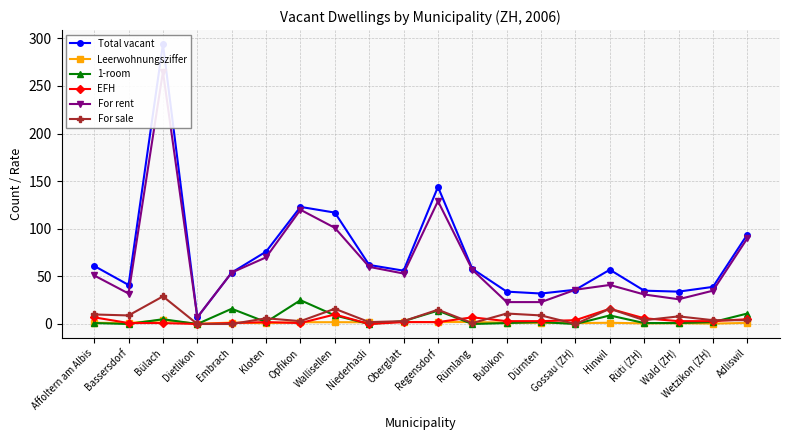

True or false: Leerwohnungsziffer and Total vacant cross at least once.

False